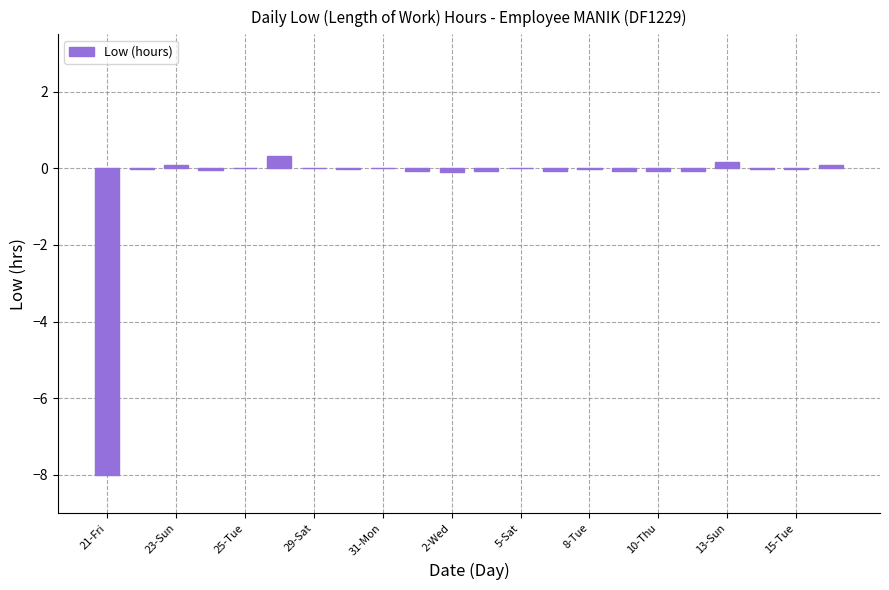

What is the maximum value shown in the chart?

0.3